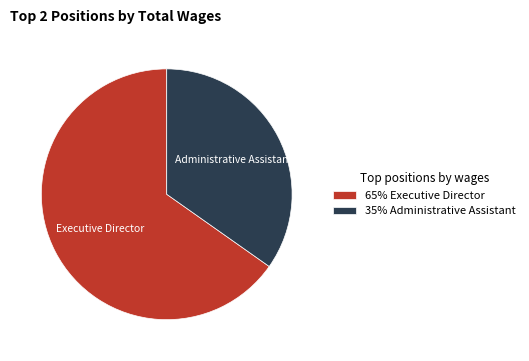

Which category has the smallest portion of the pie?

Administrative Assistant